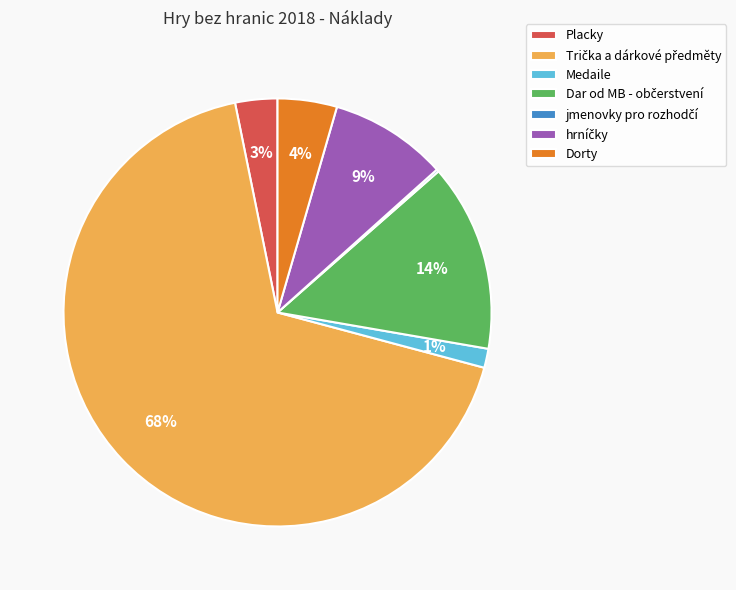

What percentage is the Medaile slice, to the nearest percent?

1%